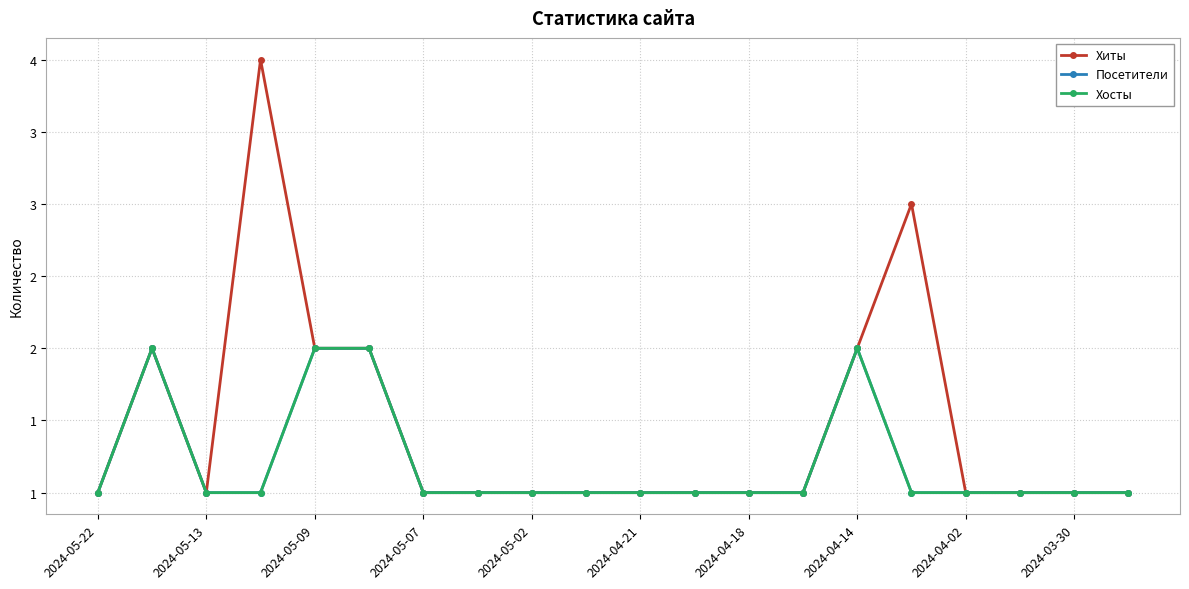

Where is Посетители nearest to the value 1?

2024-05-22